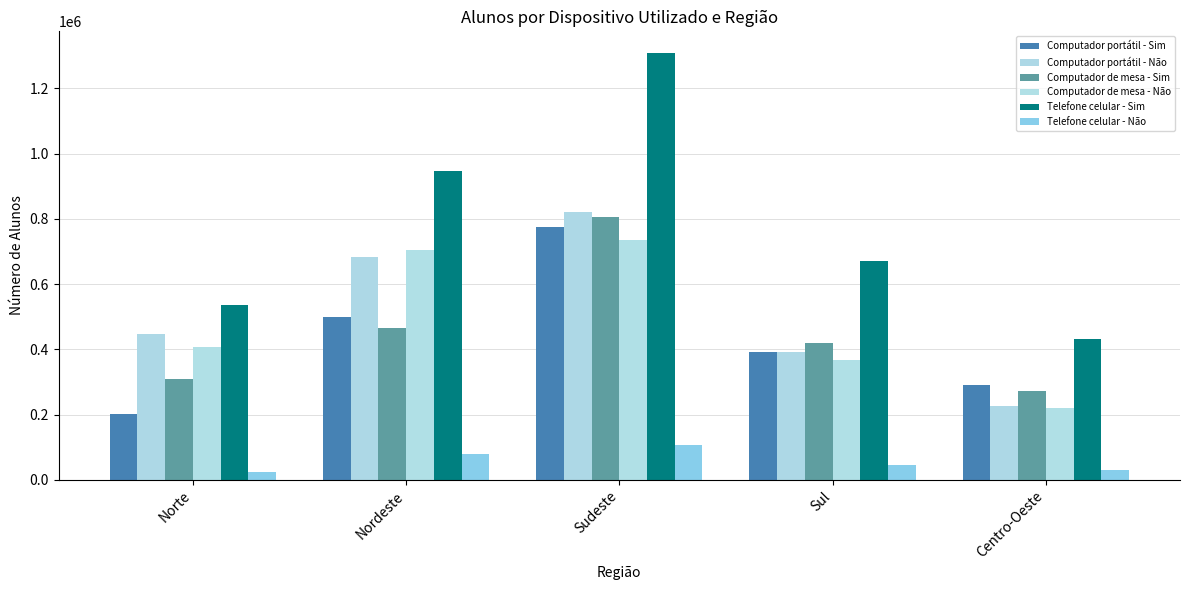

Are the bars grouped side by side (vs. stacked)?

Yes